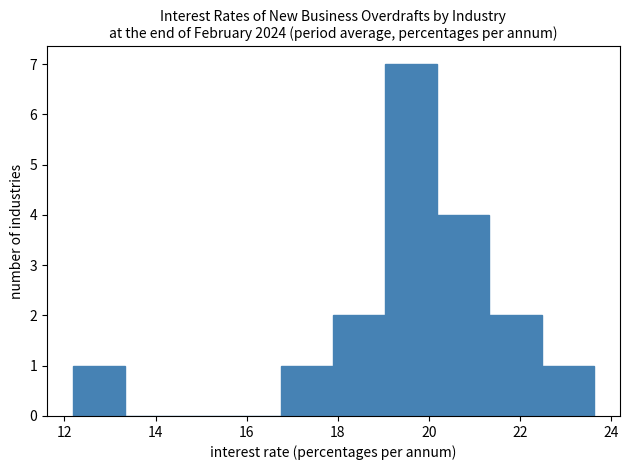

Reading left to right, list every bar in this chart as the range it spans on the x-axis followed by its height. Neither the bar edges nor the heights are printed on the chart, so give them approximately, as read against the axes.

12.2 to 13.4: 1
13.4 to 14.4: 0
14.4 to 15.6: 0
15.6 to 16.8: 0
16.8 to 18.0: 1
18.0 to 19.0: 2
19.0 to 20.2: 7
20.2 to 21.4: 4
21.4 to 22.4: 2
22.4 to 23.6: 1